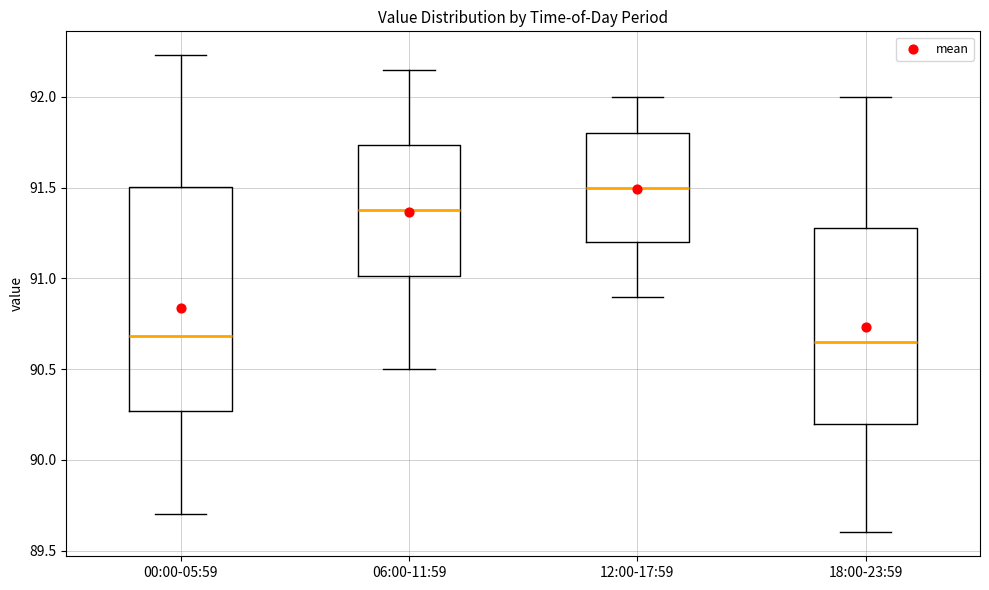

Reading left to right, read every box against the y-axis: the position of its median line, the range the box covers, and the ends of its whiskers. The values are not printed on the chart, so give them approximately, as read against the axis.

00:00-05:59: median 90.70, box 90.25 to 91.50, whiskers 89.70 to 92.25
06:00-11:59: median 91.40, box 91.00 to 91.75, whiskers 90.50 to 92.15
12:00-17:59: median 91.50, box 91.20 to 91.80, whiskers 90.90 to 92.00
18:00-23:59: median 90.65, box 90.20 to 91.30, whiskers 89.60 to 92.00